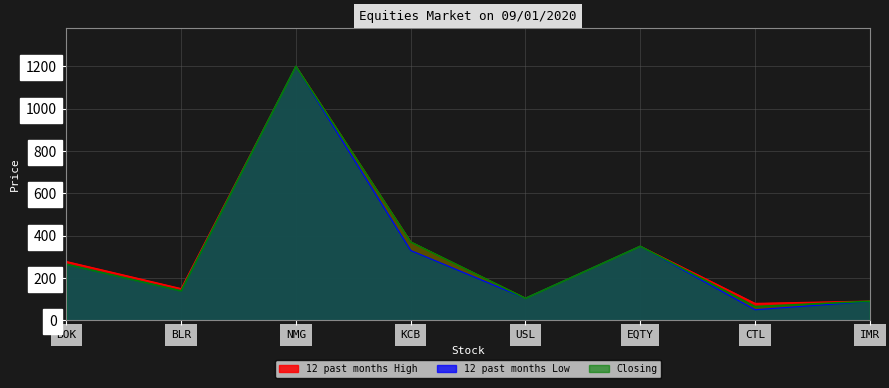

Is it true that 12 past months High equals 80 at CTL?

True